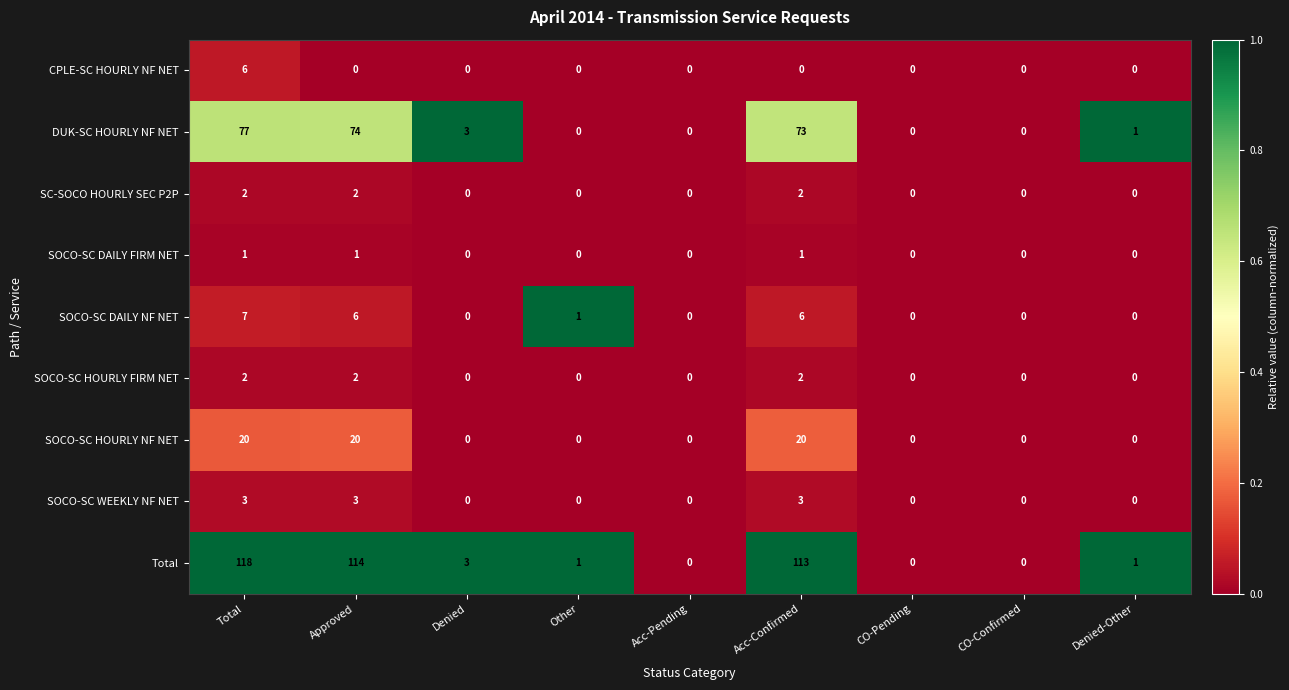

Which category has the highest value in the SOCO-SC DAILY NF NET series?

Total